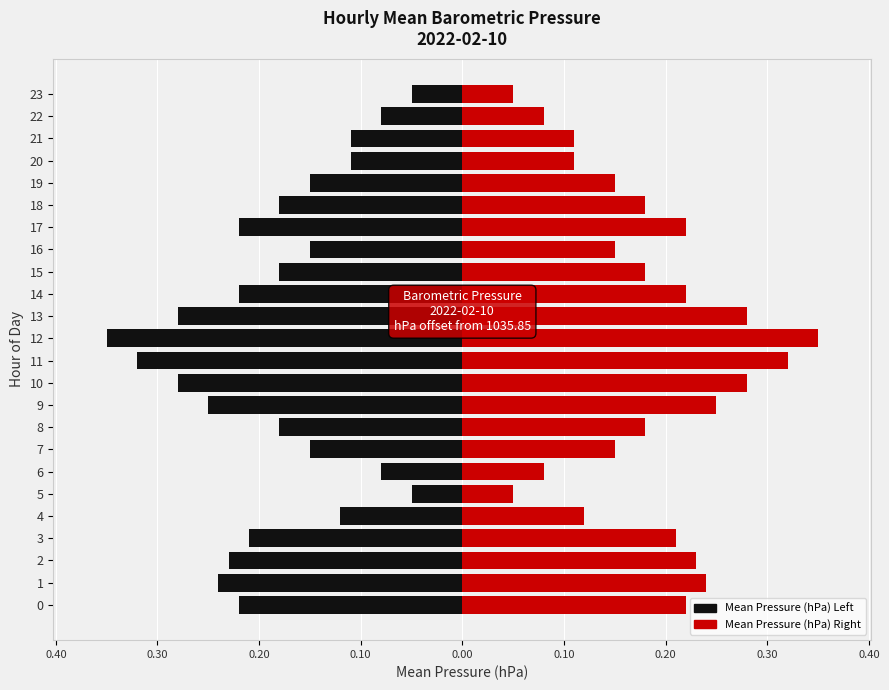

What is the difference between the maximum and minimum values in the Mean Pressure (hPa) Left series?

0.3